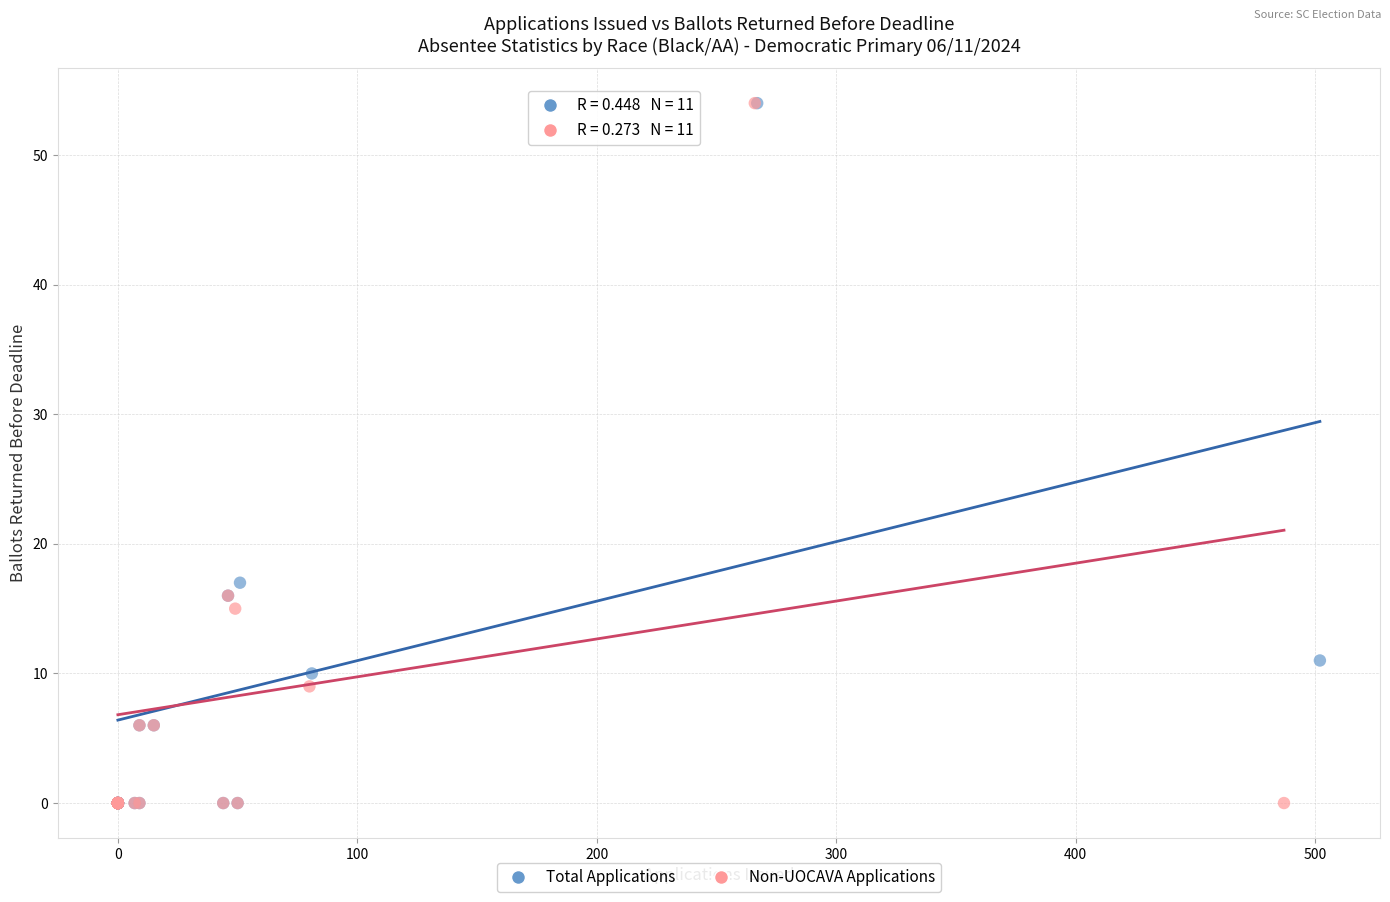

What are all the series names shown in the legend?

Total Applications, Non-UOCAVA Applications